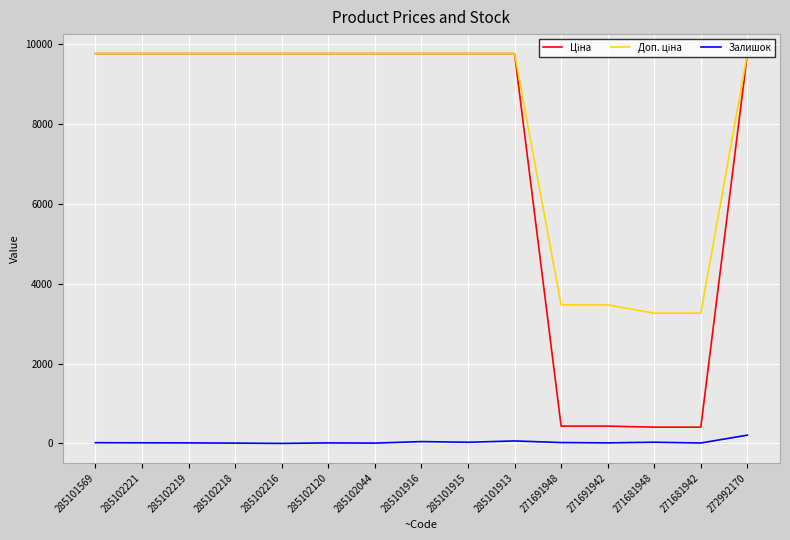

What is the greatest value displayed?

9764.4